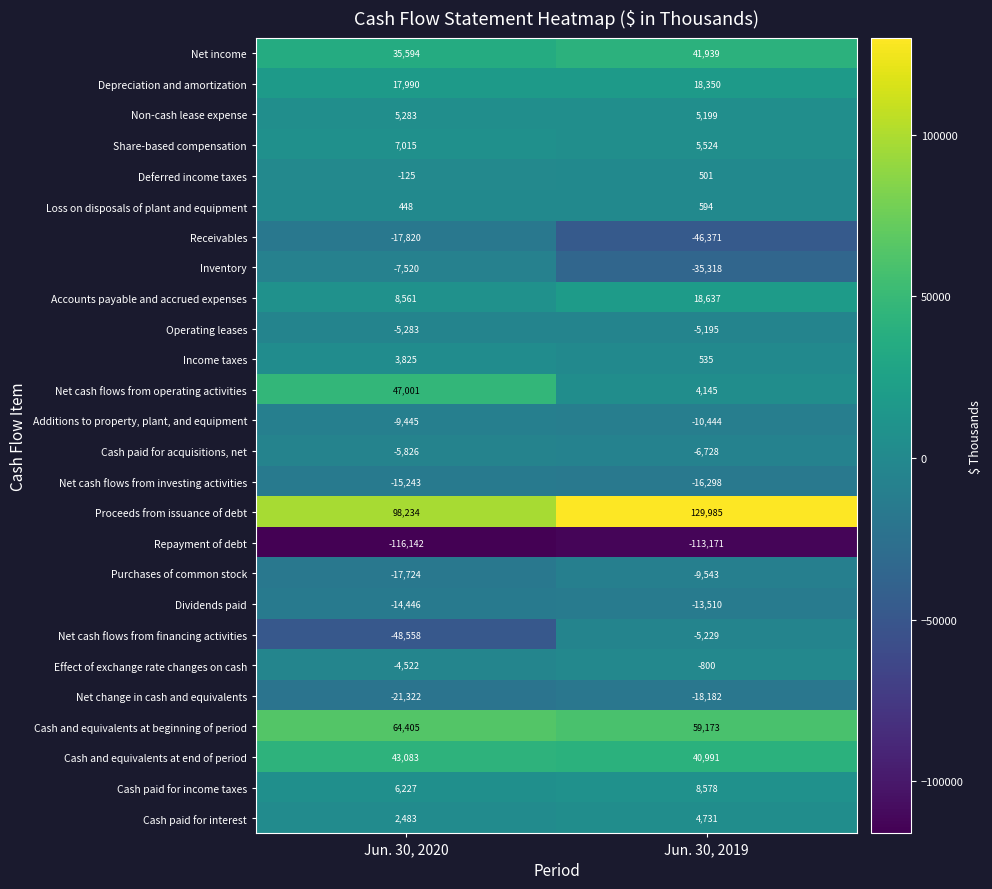

Rank the categories by Proceeds from issuance of debt value from lowest to highest.

Jun. 30, 2020, Jun. 30, 2019